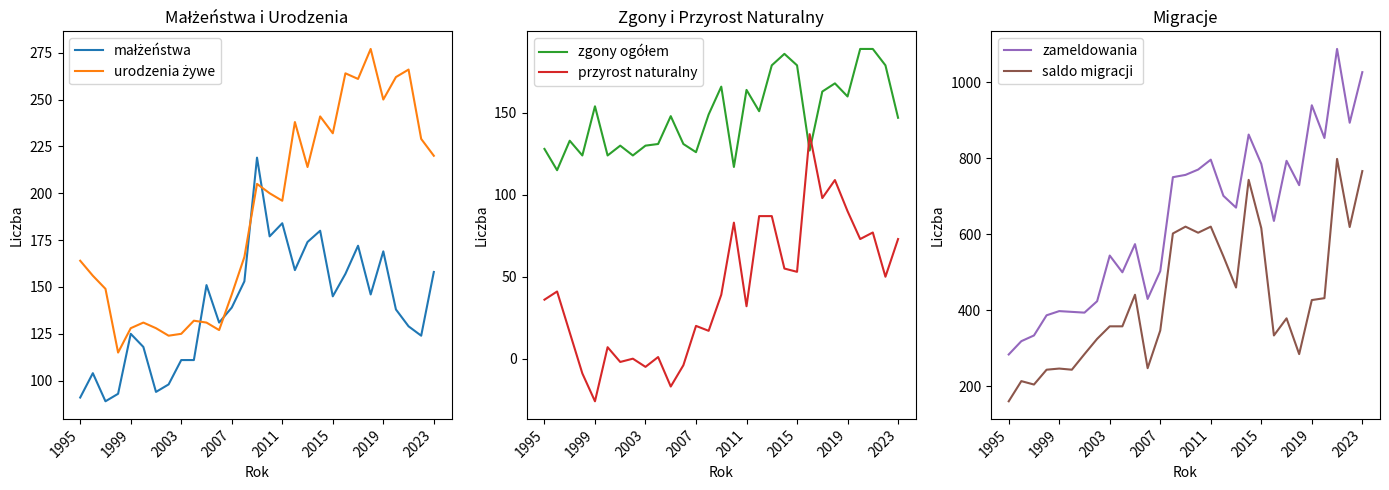

True or false: małżeństwa and przyrost naturalny intersect in this chart.

False